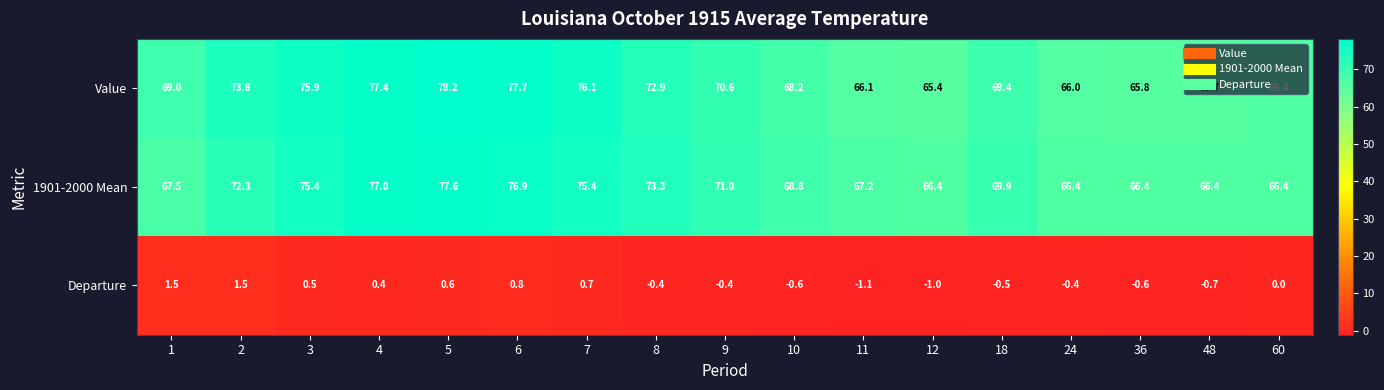

List the series in order of their peak value, highest first.

Value, 1901-2000 Mean, Departure